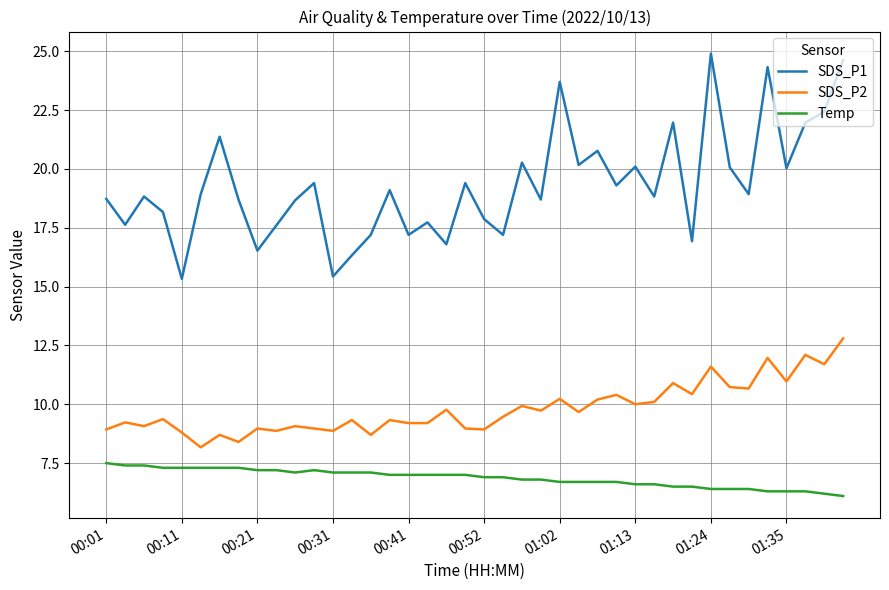

What is the smallest value displayed?

6.1